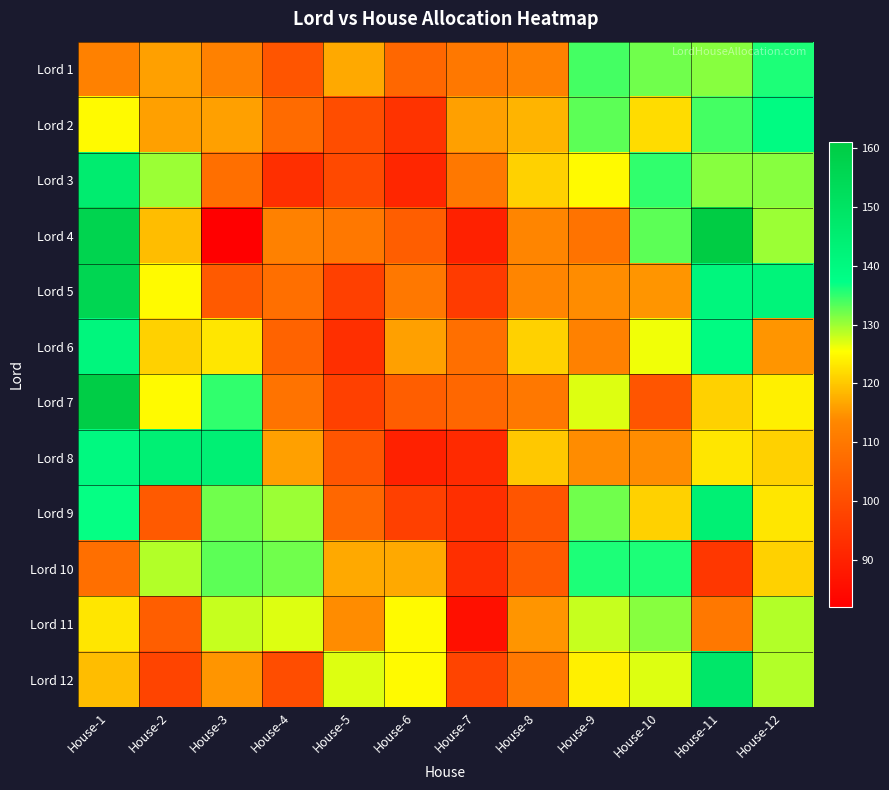

Reading left to right, what are all the values shown in this chart?

Lord 1: House-1=112	House-2=116	House-3=112	House-4=102	House-5=117	House-6=106	House-7=110	House-8=112	House-9=134	House-10=132	House-11=131	House-12=136
Lord 2: House-1=125	House-2=116	House-3=116	House-4=107	House-5=100	House-6=94	House-7=116	House-8=118	House-9=133	House-10=122	House-11=134	House-12=139
Lord 3: House-1=146	House-2=130	House-3=108	House-4=93	House-5=99	House-6=91	House-7=110	House-8=121	House-9=125	House-10=135	House-11=131	House-12=131
Lord 4: House-1=157	House-2=119	House-3=82	House-4=112	House-5=110	House-6=104	House-7=90	House-8=113	House-9=109	House-10=133	House-11=161	House-12=130
Lord 5: House-1=156	House-2=125	House-3=103	House-4=108	House-5=97	House-6=110	House-7=96	House-8=113	House-9=114	House-10=115	House-11=141	House-12=142
Lord 6: House-1=141	House-2=121	House-3=123	House-4=105	House-5=93	House-6=116	House-7=108	House-8=121	House-9=112	House-10=126	House-11=139	House-12=115
Lord 7: House-1=160	House-2=125	House-3=135	House-4=109	House-5=97	House-6=104	House-7=106	House-8=110	House-9=127	House-10=102	House-11=121	House-12=124
Lord 8: House-1=140	House-2=144	House-3=144	House-4=116	House-5=102	House-6=90	House-7=92	House-8=120	House-9=114	House-10=114	House-11=123	House-12=121
Lord 9: House-1=137	House-2=103	House-3=132	House-4=130	House-5=106	House-6=97	House-7=93	House-8=102	House-9=132	House-10=121	House-11=144	House-12=123
Lord 10: House-1=108	House-2=129	House-3=133	House-4=132	House-5=117	House-6=117	House-7=93	House-8=103	House-9=136	House-10=136	House-11=95	House-12=121
Lord 11: House-1=123	House-2=104	House-3=128	House-4=127	House-5=114	House-6=125	House-7=86	House-8=115	House-9=128	House-10=131	House-11=110	House-12=129
Lord 12: House-1=119	House-2=98	House-3=115	House-4=100	House-5=127	House-6=125	House-7=98	House-8=110	House-9=124	House-10=127	House-11=148	House-12=129